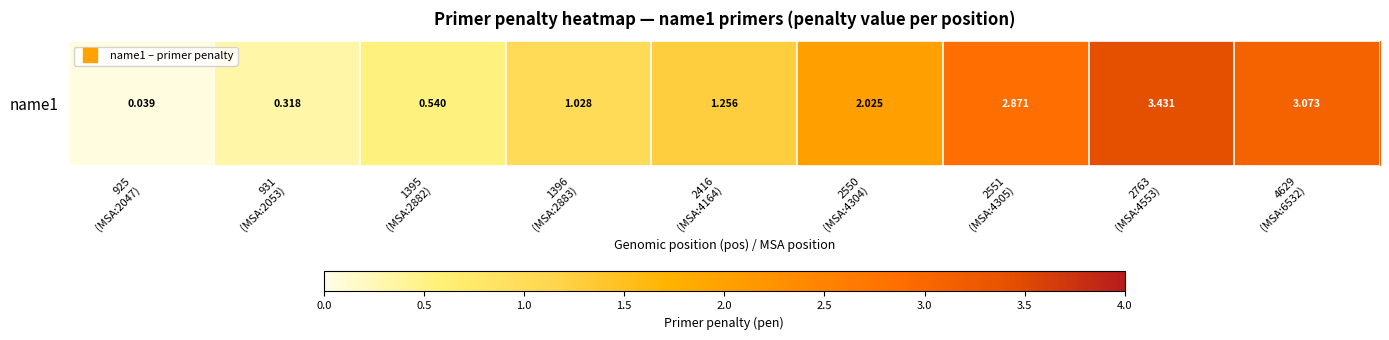

The chart shows a value of 1.3 at 2416
(MSA:4164). True or false?

True